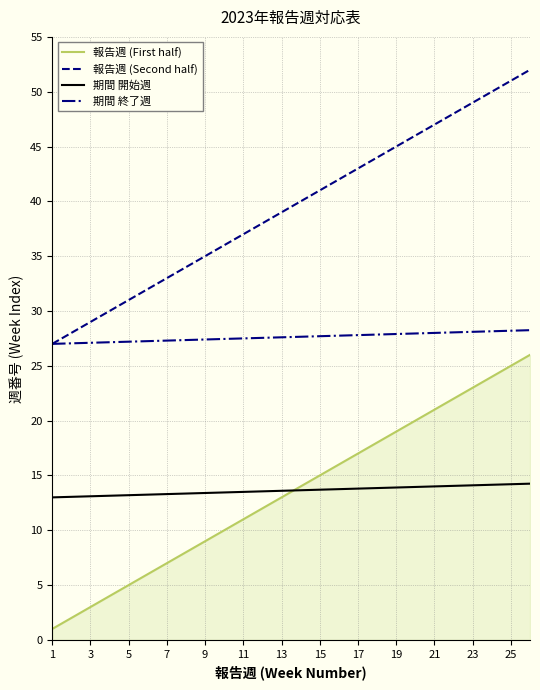

True or false: 期間 終了週 and 報告週 (First half) intersect in this chart.

False